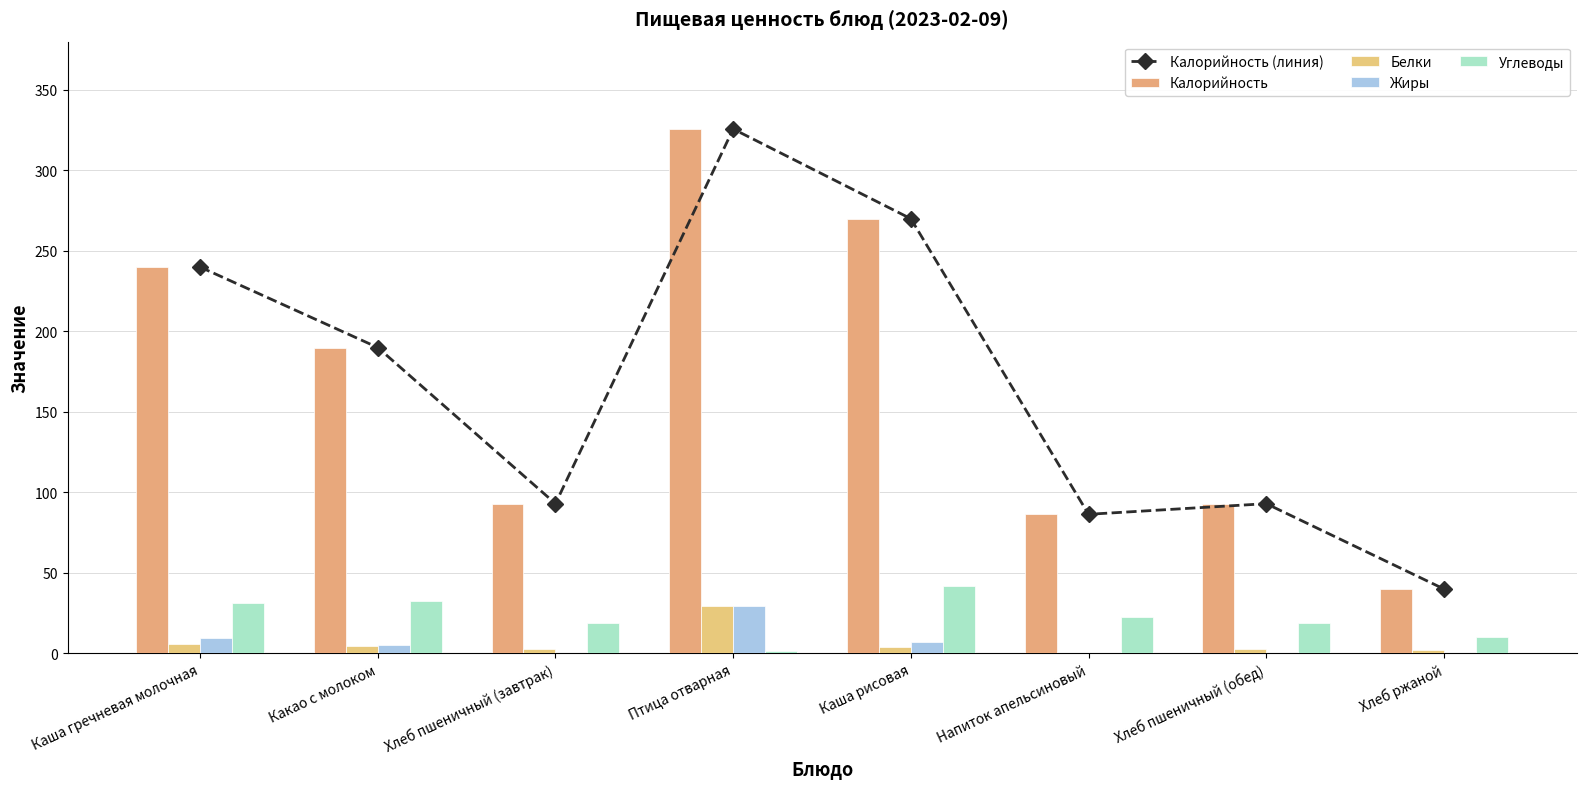

At which label does Калорийность (линия) first exceed 190?

Каша гречневая молочная